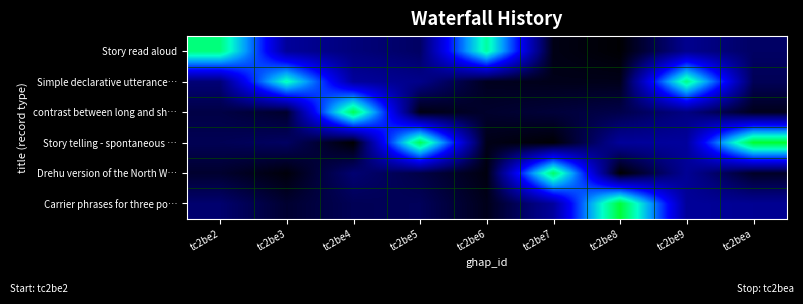

What is the maximum value shown in the chart?

0.7